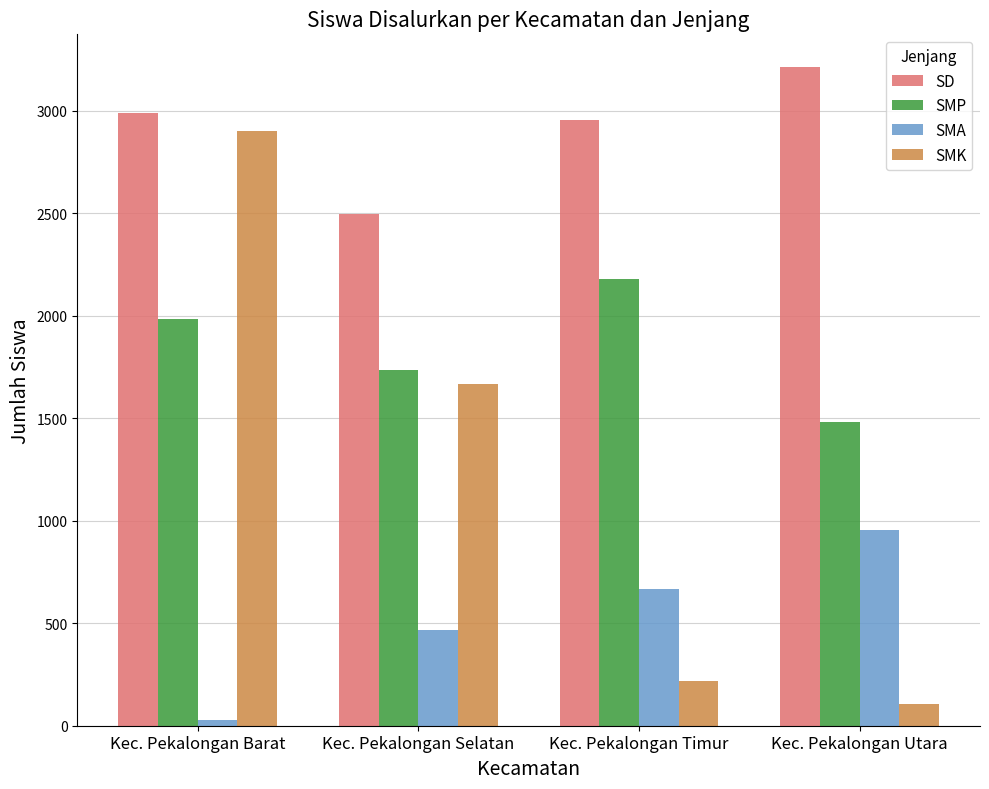

How many values in the SMK series are below 1669?

2